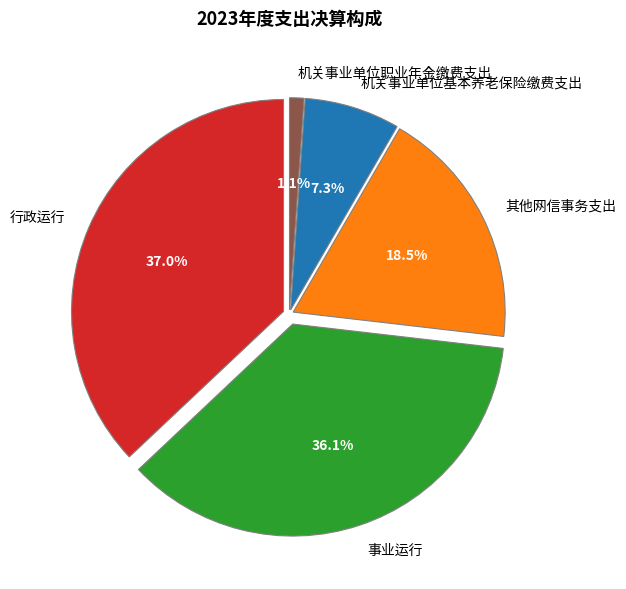

To the nearest percent, what portion does 其他网信事务支出 represent?

18%